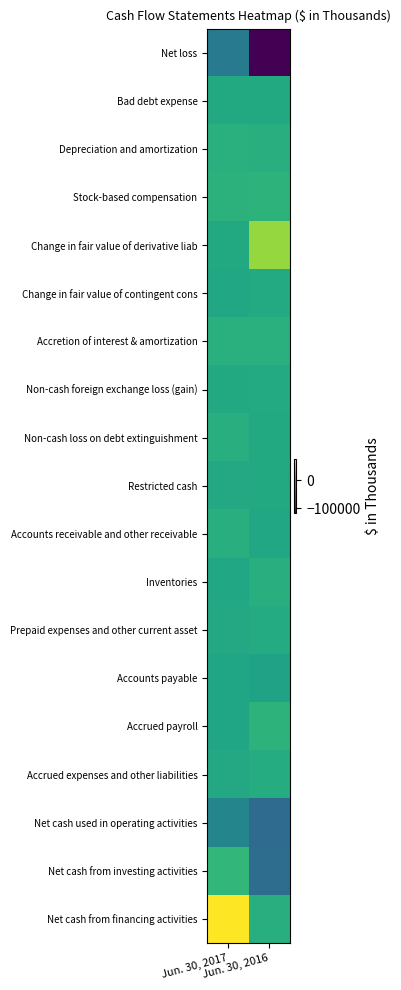

Reading right to left, transcribe all the data shown in this chart.

Net loss: Jun. 30, 2016=-114507	Jun. 30, 2017=-37606
Bad debt expense: Jun. 30, 2016=0	Jun. 30, 2017=-89
Depreciation and amortization: Jun. 30, 2016=4229	Jun. 30, 2017=4645
Stock-based compensation: Jun. 30, 2016=6768	Jun. 30, 2017=6188
Change in fair value of derivative liab: Jun. 30, 2016=43831	Jun. 30, 2017=0
Change in fair value of contingent cons: Jun. 30, 2016=100	Jun. 30, 2017=-2600
Accretion of interest & amortization: Jun. 30, 2016=4603	Jun. 30, 2017=5004
Non-cash foreign exchange loss (gain): Jun. 30, 2016=810	Jun. 30, 2017=-206
Non-cash loss on debt extinguishment: Jun. 30, 2016=0	Jun. 30, 2017=3997
Restricted cash: Jun. 30, 2016=0	Jun. 30, 2017=-876
Accounts receivable and other receivable: Jun. 30, 2016=-2445	Jun. 30, 2017=3470
Inventories: Jun. 30, 2016=3557	Jun. 30, 2017=-2174
Prepaid expenses and other current asset: Jun. 30, 2016=1100	Jun. 30, 2017=-762
Accounts payable: Jun. 30, 2016=-5812	Jun. 30, 2017=-3486
Accrued payroll: Jun. 30, 2016=6922	Jun. 30, 2017=-3220
Accrued expenses and other liabilities: Jun. 30, 2016=1889	Jun. 30, 2017=-1092
Net cash used in operating activities: Jun. 30, 2016=-48955	Jun. 30, 2017=-28807
Net cash from investing activities: Jun. 30, 2016=-47593	Jun. 30, 2017=10167
Net cash from financing activities: Jun. 30, 2016=3469	Jun. 30, 2017=73529